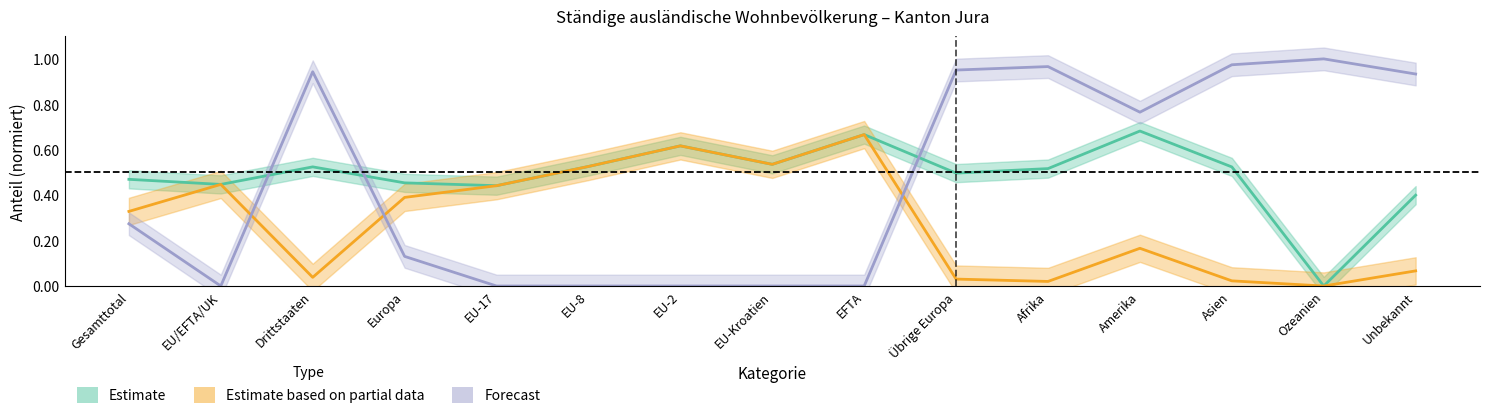

List the labels in order of AIG-Anteil value, smallest first.

EU/EFTA/UK, EU-17, EU-8, EU-2, EU-Kroatien, EFTA, Europa, Gesamttotal, Amerika, Unbekannt, Drittstaaten, Übrige Europa, Afrika, Asien, Ozeanien